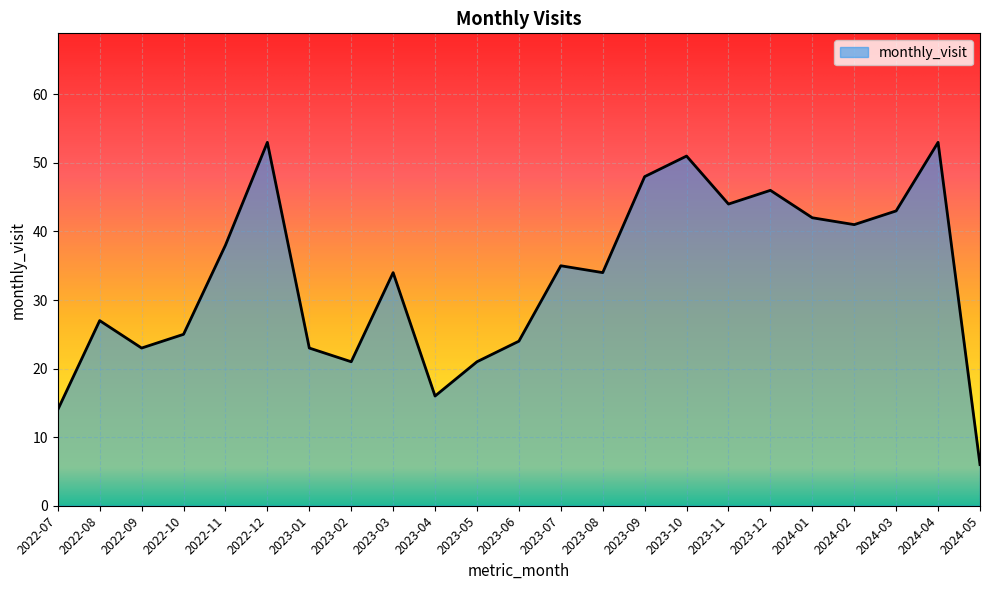

Which has a higher value, 2023-08 or 2022-10?

2023-08